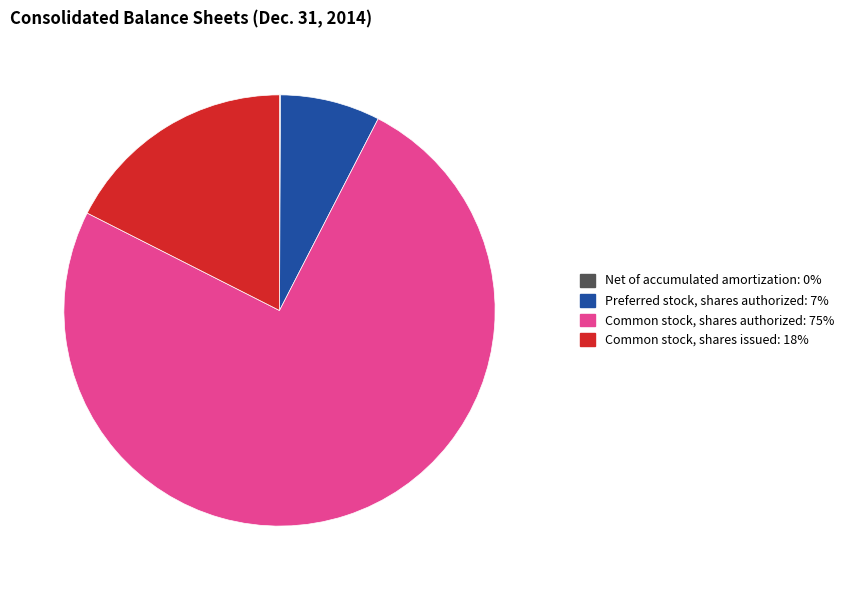

Is the sum of Common stock, shares issued and Common stock, shares authorized greater than half?

Yes